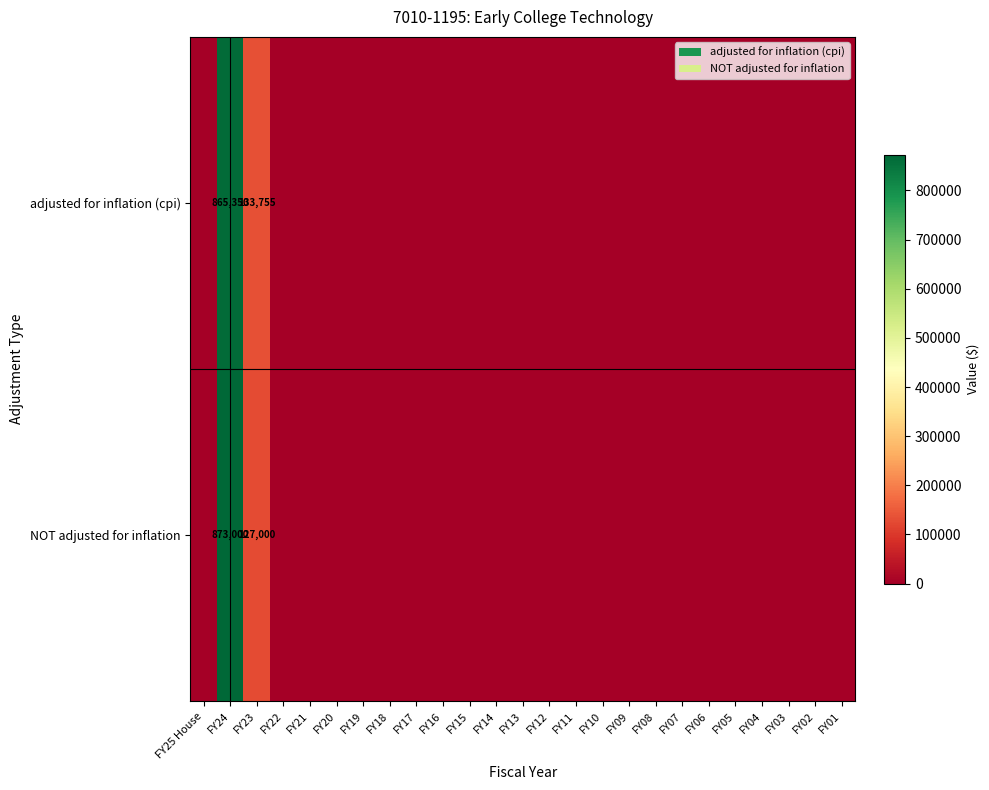

Count the number of data series in this chart.

2